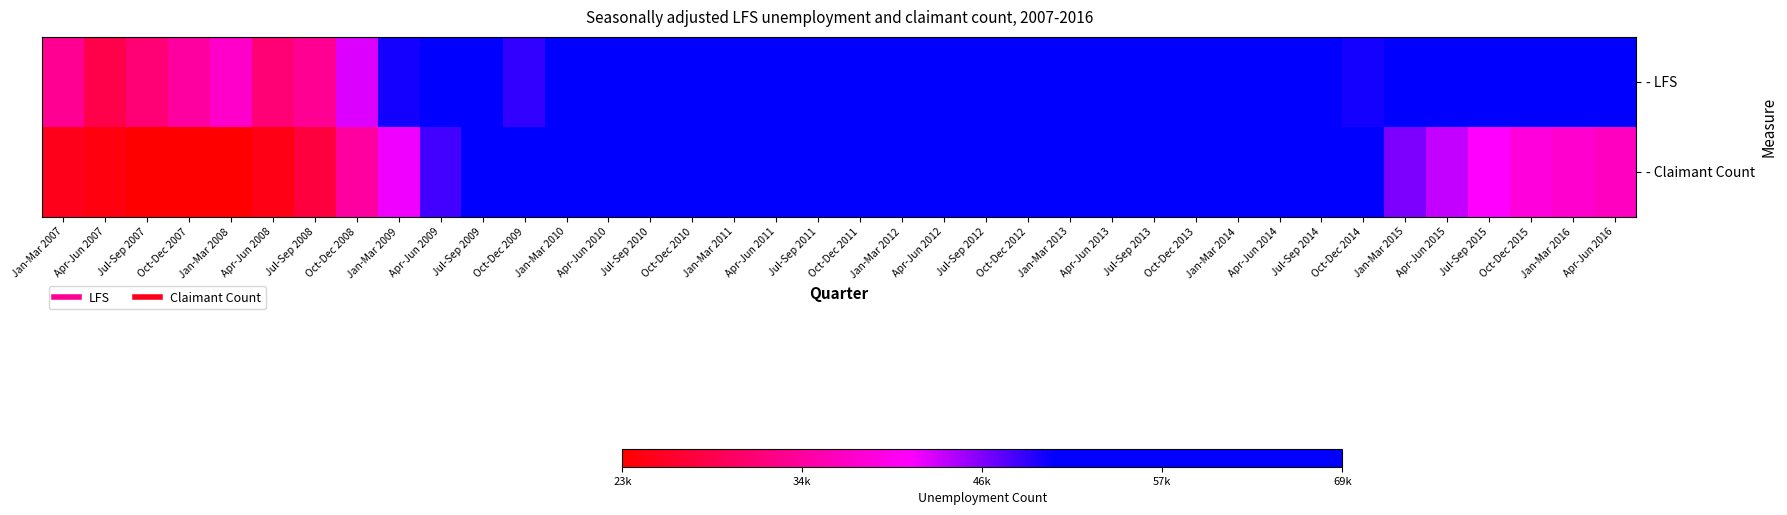

Which series has the largest total across all categories?

- LFS